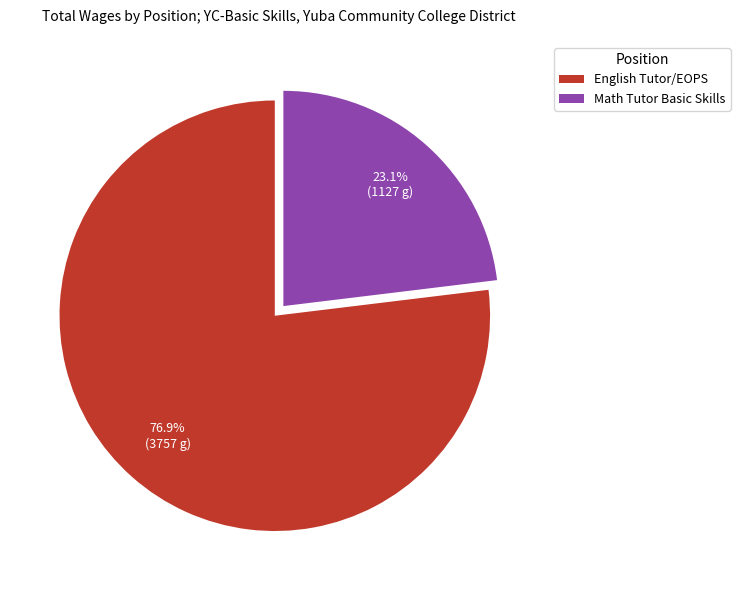

Which category has the smallest portion of the pie?

Math Tutor Basic Skills